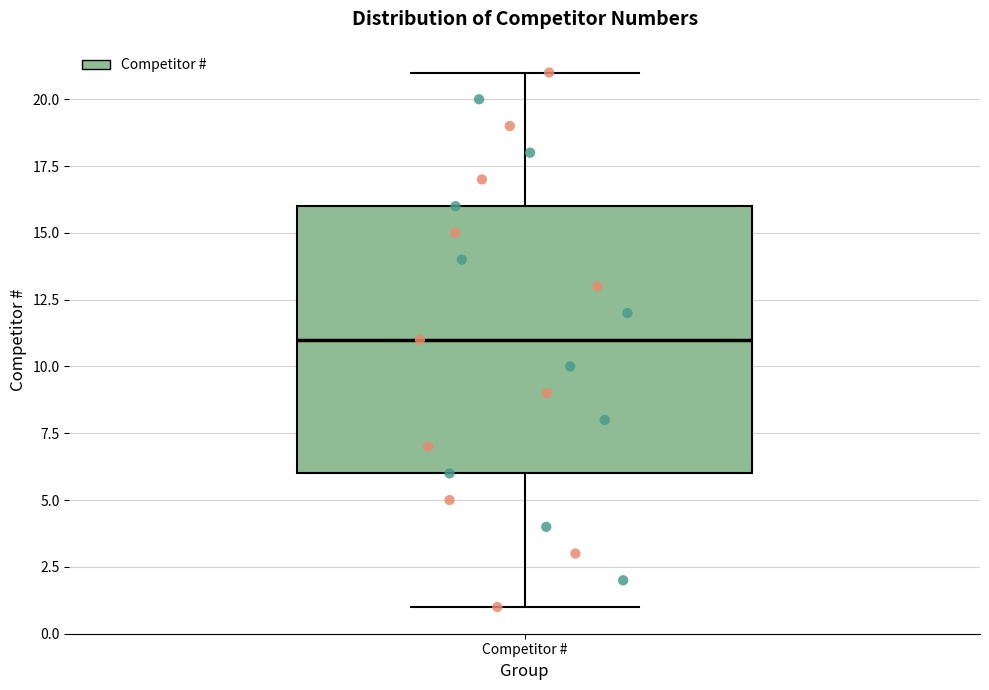

Read this box plot against the y-axis: the position of the median line, the range covered by the box, and the ends of both whiskers. The values are not printed on the chart, so give them approximately, as read against the axis.

median 11, box 6 to 16, whiskers 1 to 21